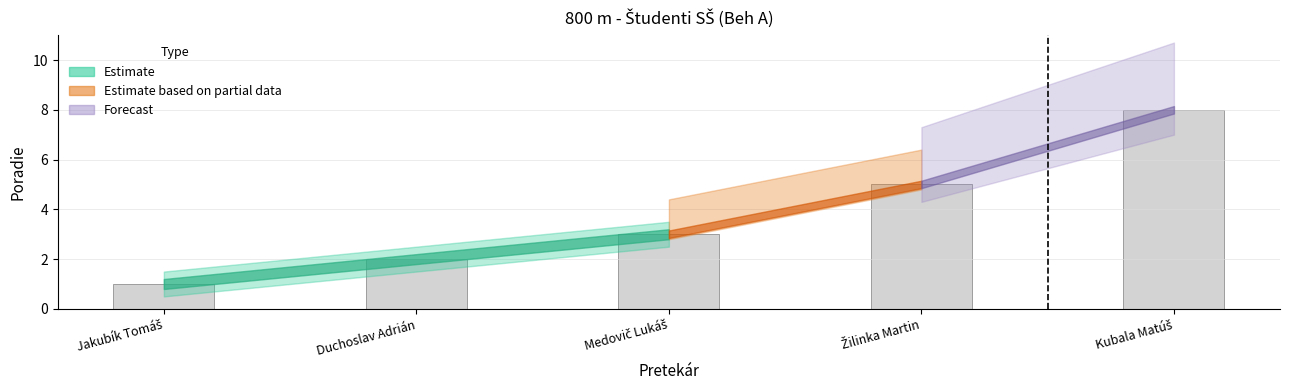

The value at Duchoslav Adrián is 3. True or false?

False